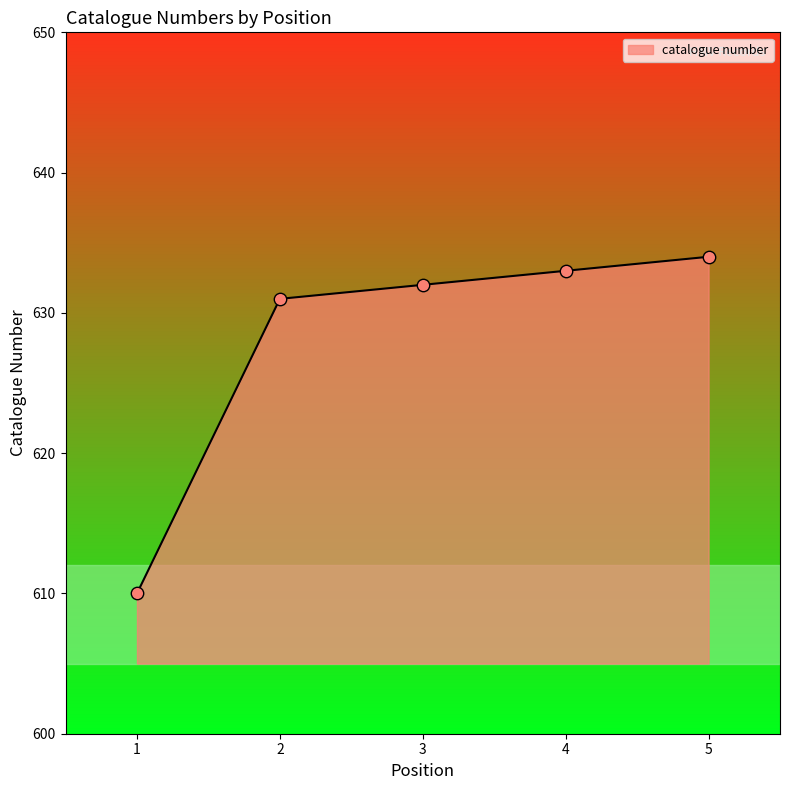

Approximately how many times larger is the value at 1 compared to 2?

1.0